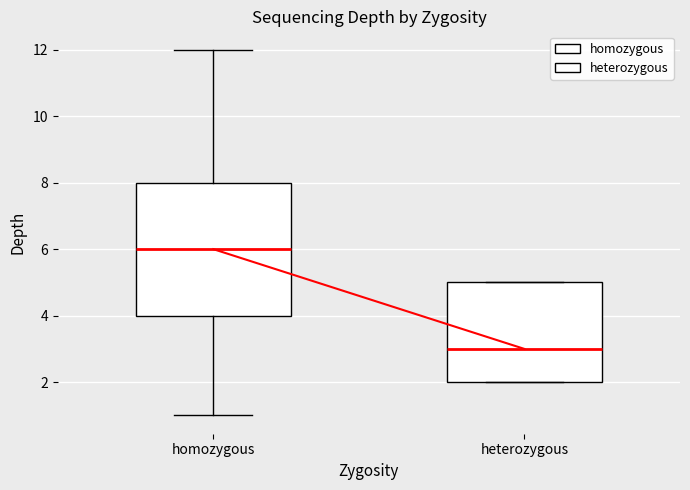

Which box has the highest median line?

homozygous